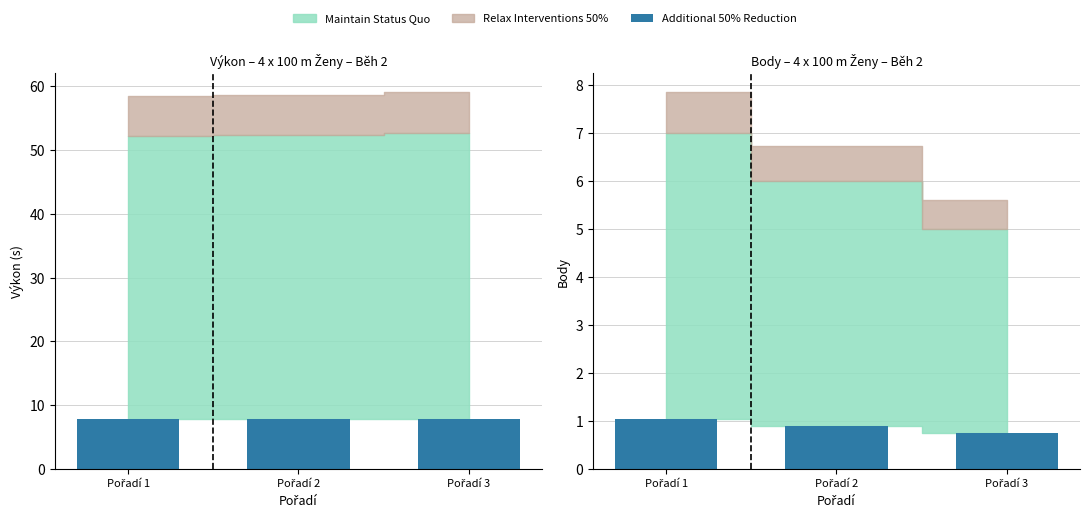

What is the sum of the values at Pořadí 2 and Pořadí 3?

1.6